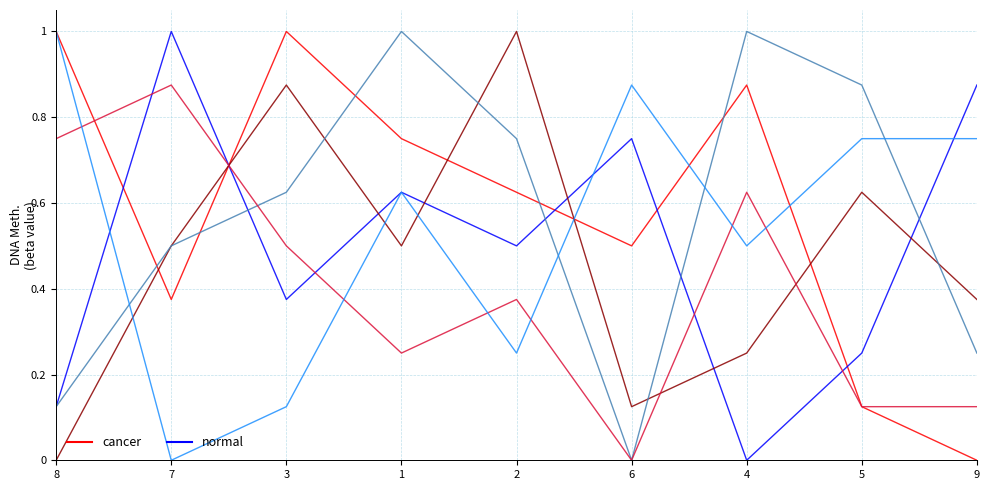

What is the total value across all series at 5?

2.8